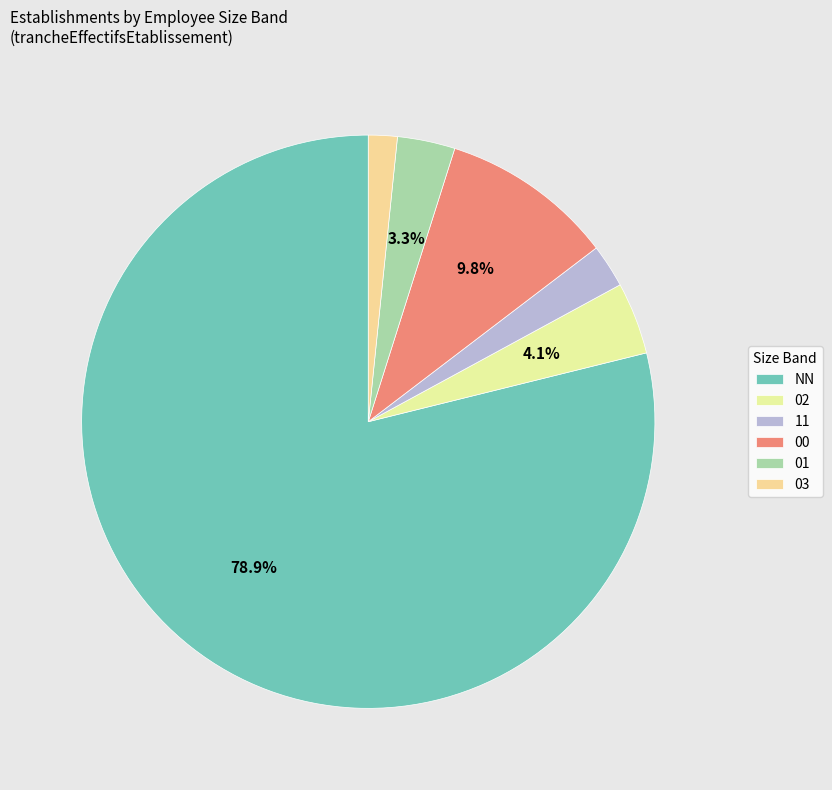

Count the number of slices in the pie.

6